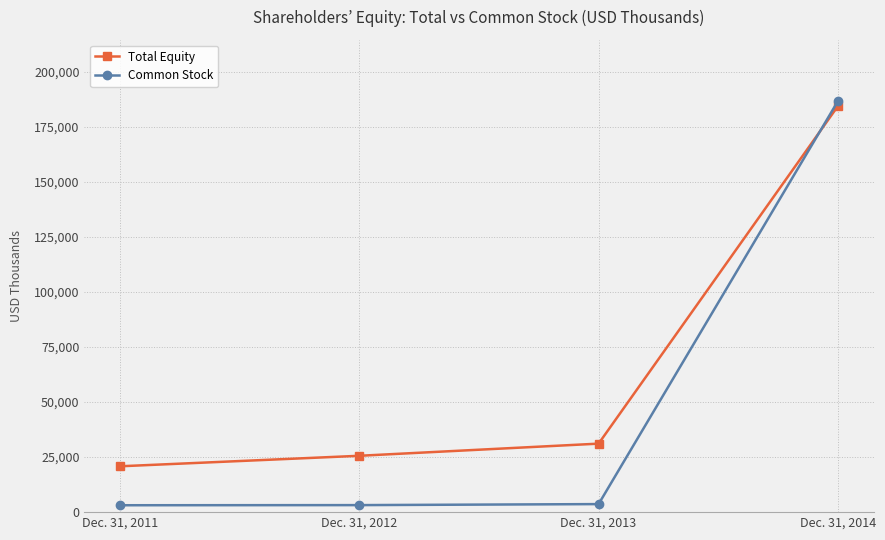

Is the value of Total Equity at Dec. 31, 2011 greater than the value of Common Stock at Dec. 31, 2011?

Yes